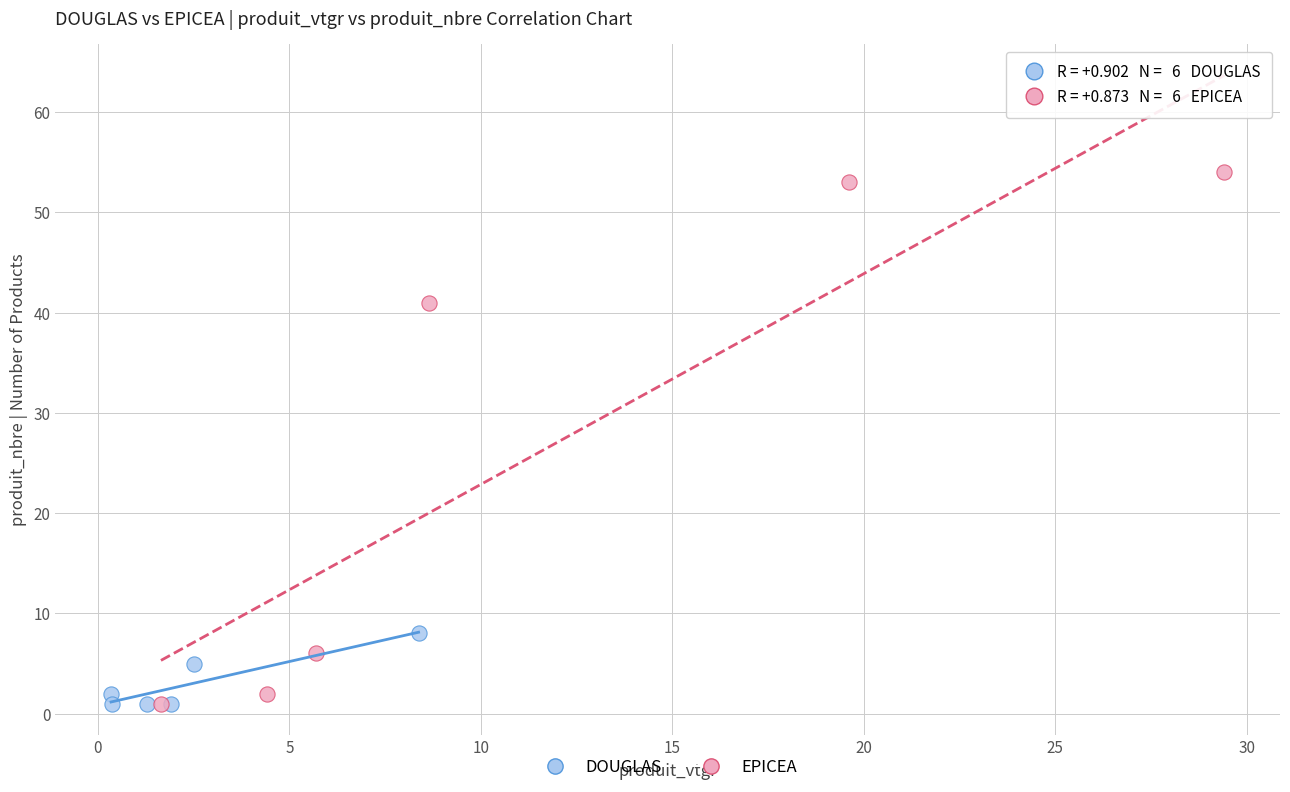

Which series has the largest Y range (max minus min)?

EPICEA